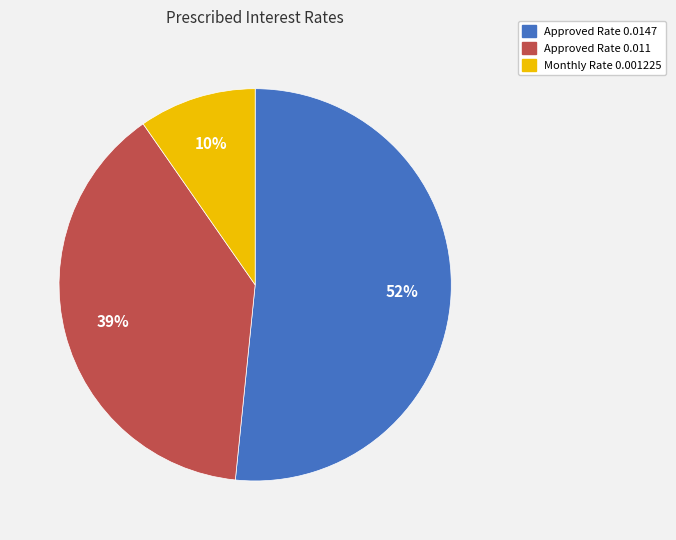

Does any single category account for the majority?

Yes